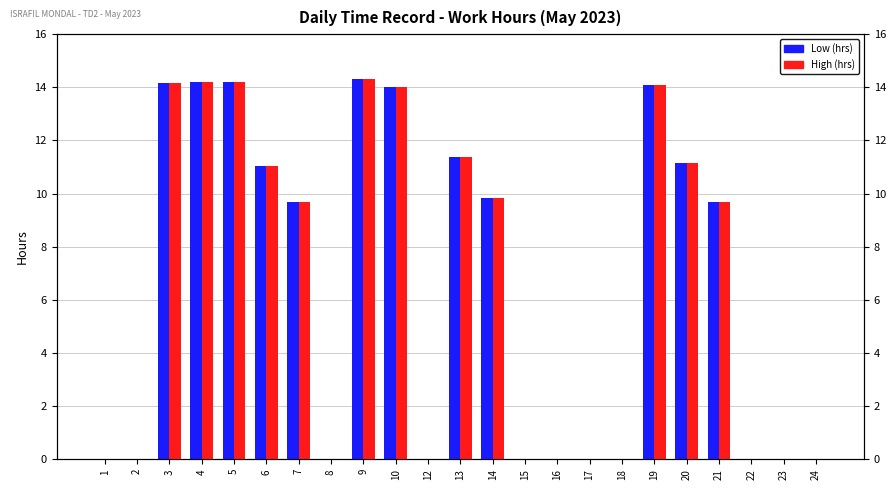

How many positive values does the Low series have?

12